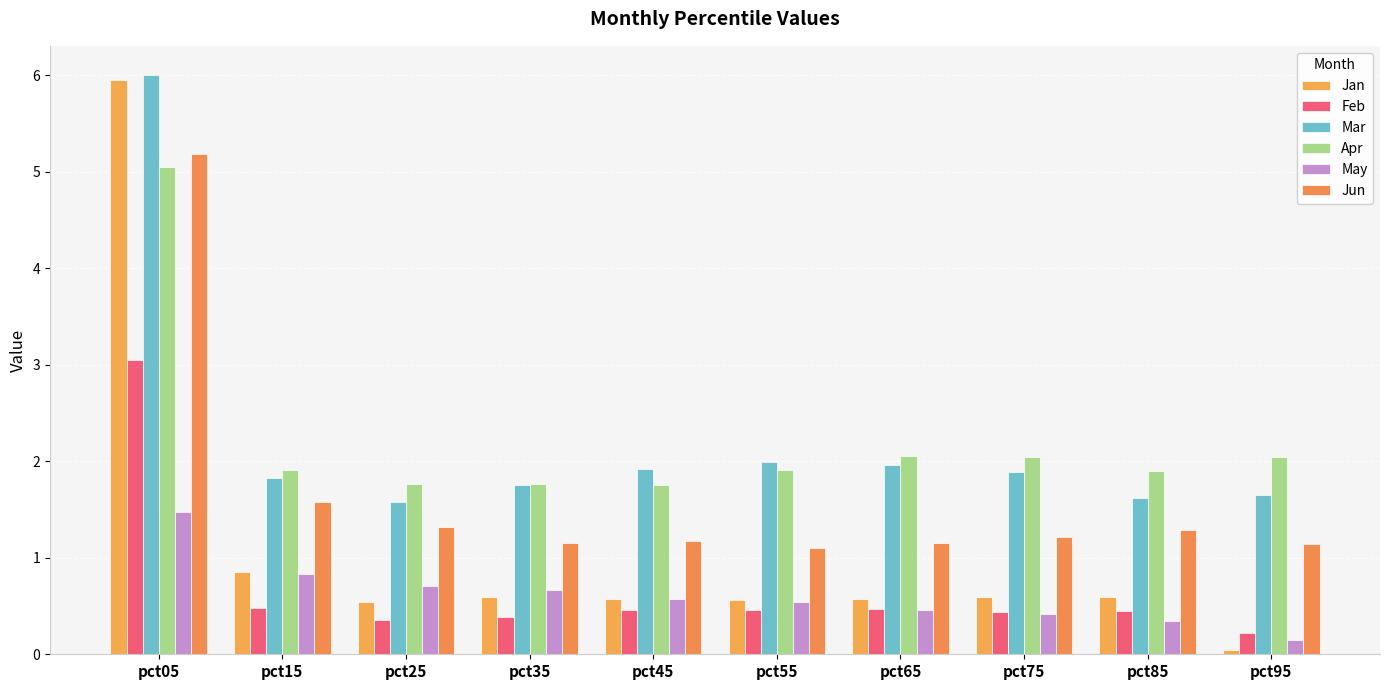

List the series in order of their peak value, highest first.

Mar, Jan, Jun, Apr, Feb, May